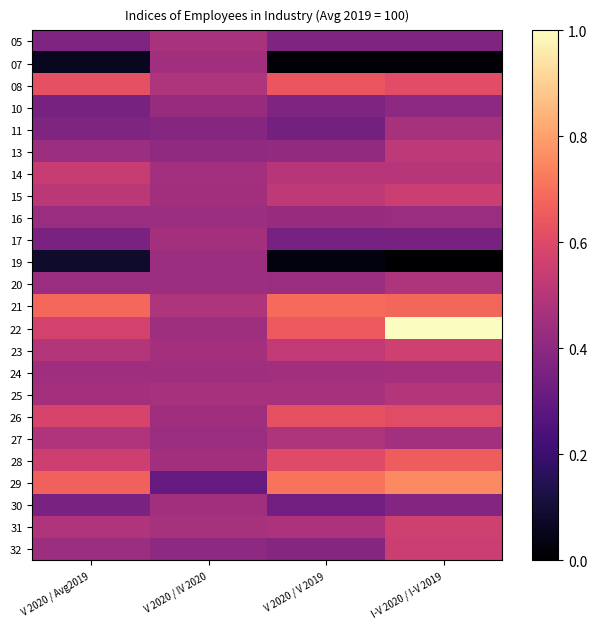

Reading right to left, what are all the values shown in this chart?

05: I-V 2020 / I-V 2019=0.4	V 2020 / V 2019=0.4	V 2020 / IV 2020=0.5	V 2020 / Avg2019=0.4
07: I-V 2020 / I-V 2019=0.0	V 2020 / V 2019=0.0	V 2020 / IV 2020=0.5	V 2020 / Avg2019=0.1
08: I-V 2020 / I-V 2019=0.6	V 2020 / V 2019=0.6	V 2020 / IV 2020=0.5	V 2020 / Avg2019=0.6
10: I-V 2020 / I-V 2019=0.4	V 2020 / V 2019=0.4	V 2020 / IV 2020=0.4	V 2020 / Avg2019=0.4
11: I-V 2020 / I-V 2019=0.5	V 2020 / V 2019=0.3	V 2020 / IV 2020=0.4	V 2020 / Avg2019=0.4
13: I-V 2020 / I-V 2019=0.5	V 2020 / V 2019=0.4	V 2020 / IV 2020=0.4	V 2020 / Avg2019=0.4
14: I-V 2020 / I-V 2019=0.5	V 2020 / V 2019=0.5	V 2020 / IV 2020=0.5	V 2020 / Avg2019=0.5
15: I-V 2020 / I-V 2019=0.6	V 2020 / V 2019=0.5	V 2020 / IV 2020=0.5	V 2020 / Avg2019=0.5
16: I-V 2020 / I-V 2019=0.4	V 2020 / V 2019=0.4	V 2020 / IV 2020=0.4	V 2020 / Avg2019=0.4
17: I-V 2020 / I-V 2019=0.3	V 2020 / V 2019=0.3	V 2020 / IV 2020=0.5	V 2020 / Avg2019=0.4
19: I-V 2020 / I-V 2019=0.0	V 2020 / V 2019=0.0	V 2020 / IV 2020=0.4	V 2020 / Avg2019=0.1
20: I-V 2020 / I-V 2019=0.5	V 2020 / V 2019=0.4	V 2020 / IV 2020=0.4	V 2020 / Avg2019=0.4
21: I-V 2020 / I-V 2019=0.7	V 2020 / V 2019=0.7	V 2020 / IV 2020=0.5	V 2020 / Avg2019=0.7
22: I-V 2020 / I-V 2019=1.0	V 2020 / V 2019=0.7	V 2020 / IV 2020=0.4	V 2020 / Avg2019=0.6
23: I-V 2020 / I-V 2019=0.6	V 2020 / V 2019=0.5	V 2020 / IV 2020=0.5	V 2020 / Avg2019=0.5
24: I-V 2020 / I-V 2019=0.5	V 2020 / V 2019=0.5	V 2020 / IV 2020=0.4	V 2020 / Avg2019=0.4
25: I-V 2020 / I-V 2019=0.5	V 2020 / V 2019=0.5	V 2020 / IV 2020=0.5	V 2020 / Avg2019=0.5
26: I-V 2020 / I-V 2019=0.6	V 2020 / V 2019=0.6	V 2020 / IV 2020=0.4	V 2020 / Avg2019=0.6
27: I-V 2020 / I-V 2019=0.5	V 2020 / V 2019=0.5	V 2020 / IV 2020=0.4	V 2020 / Avg2019=0.5
28: I-V 2020 / I-V 2019=0.7	V 2020 / V 2019=0.6	V 2020 / IV 2020=0.5	V 2020 / Avg2019=0.6
29: I-V 2020 / I-V 2019=0.8	V 2020 / V 2019=0.7	V 2020 / IV 2020=0.3	V 2020 / Avg2019=0.7
30: I-V 2020 / I-V 2019=0.4	V 2020 / V 2019=0.3	V 2020 / IV 2020=0.4	V 2020 / Avg2019=0.4
31: I-V 2020 / I-V 2019=0.6	V 2020 / V 2019=0.5	V 2020 / IV 2020=0.5	V 2020 / Avg2019=0.5
32: I-V 2020 / I-V 2019=0.6	V 2020 / V 2019=0.4	V 2020 / IV 2020=0.4	V 2020 / Avg2019=0.4